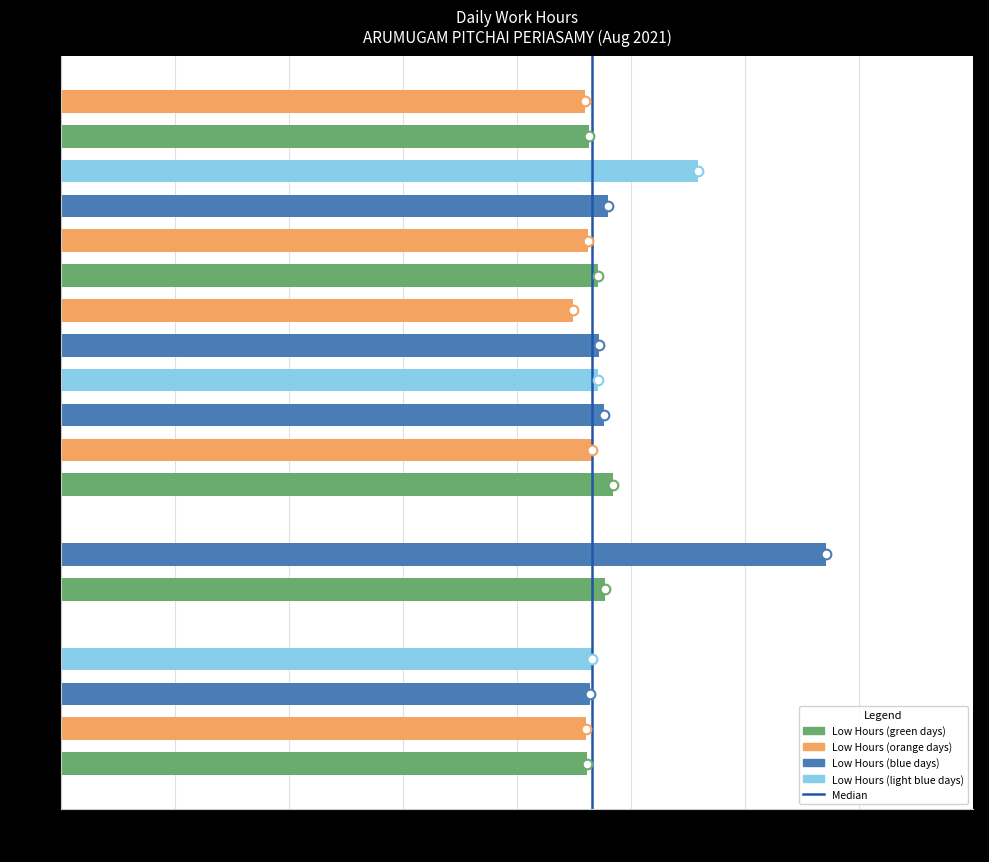

What is the sum of the values at 17-Tue and 23-Mon?

19.0